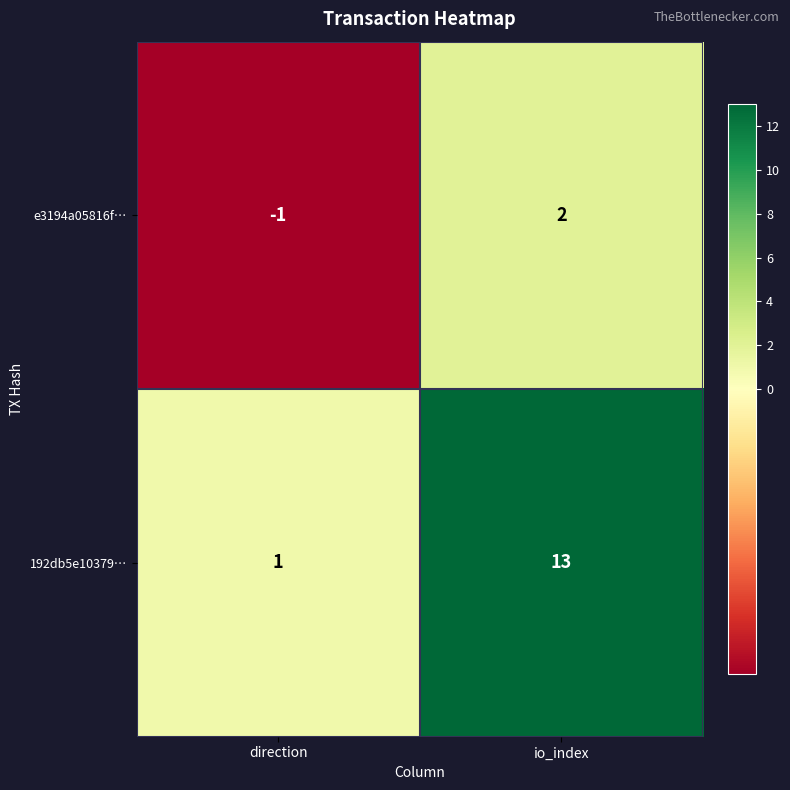

At how many categories does at least one series exceed 3?

1